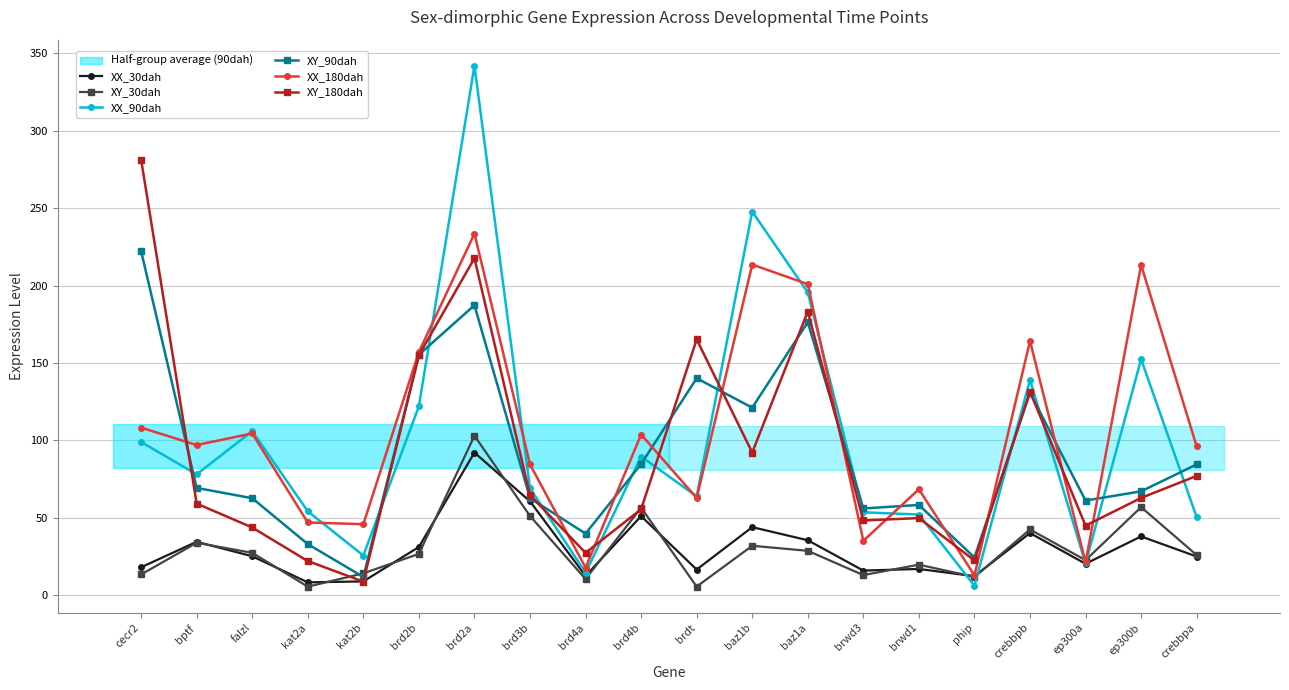

Rank the categories by XY_90dah value from lowest to highest.

kat2b, phip, kat2a, brd4a, brwd3, brwd1, ep300a, falzl, brd3b, ep300b, bptf, crebbpa, brd4b, baz1b, crebbpb, brdt, brd2b, baz1a, brd2a, cecr2